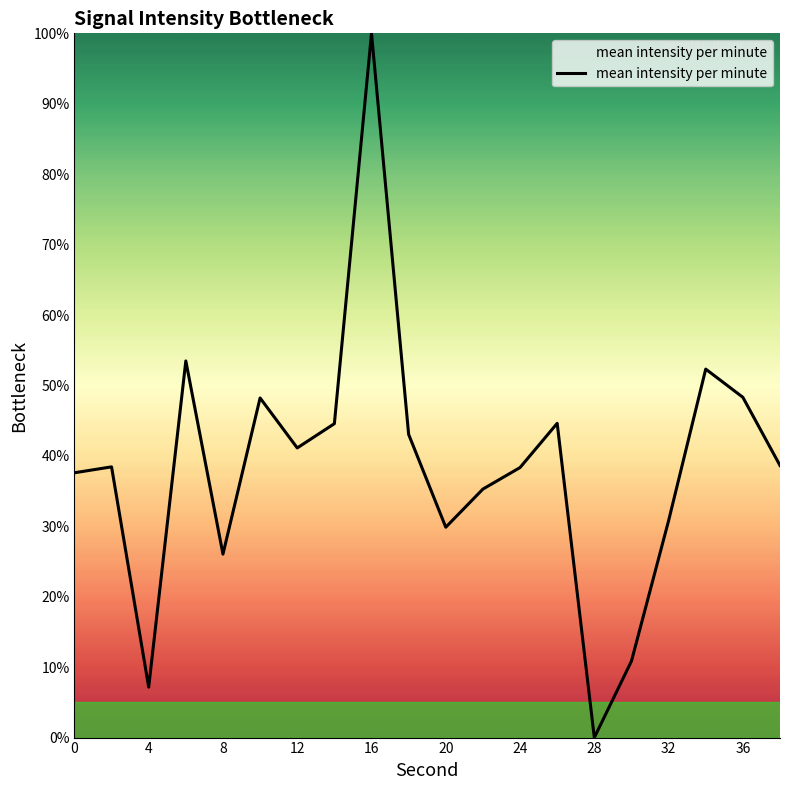

What is the greatest value displayed?

100.0